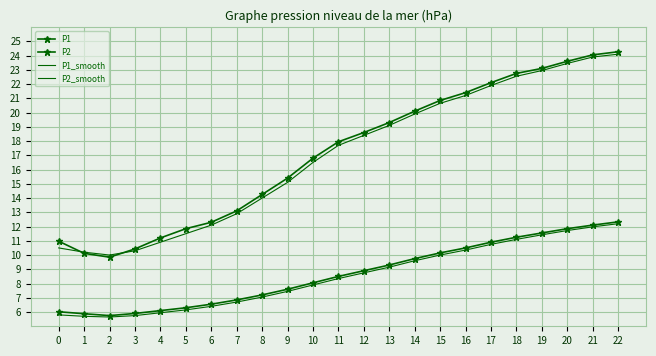

What is the difference between the maximum and minimum values in the P1 series?

14.4